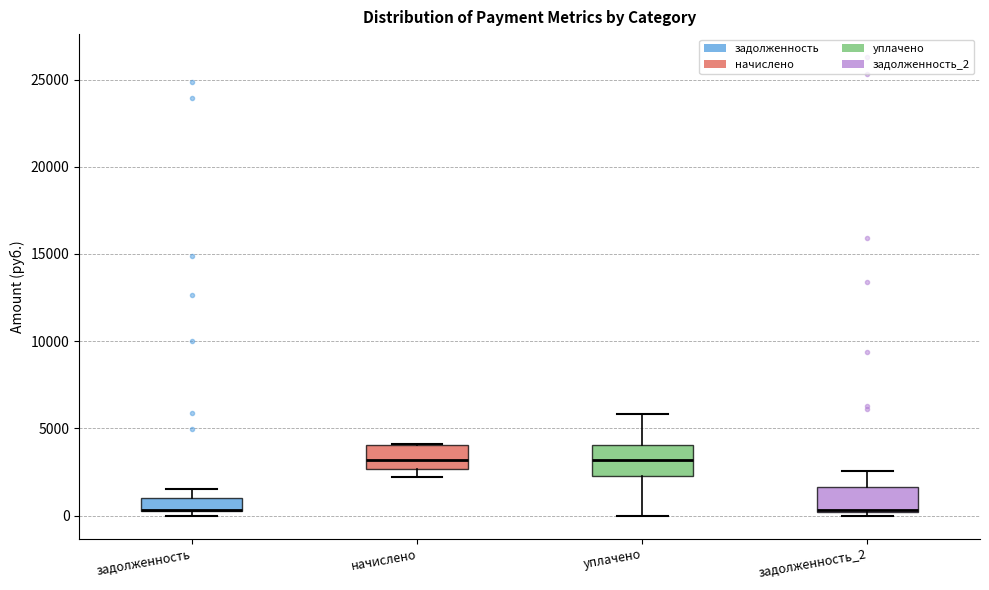

Where does the upper whisker of the box for задолженность end on the y-axis? The values are not printed on the chart, so give them approximately, as read against the axis.

1500